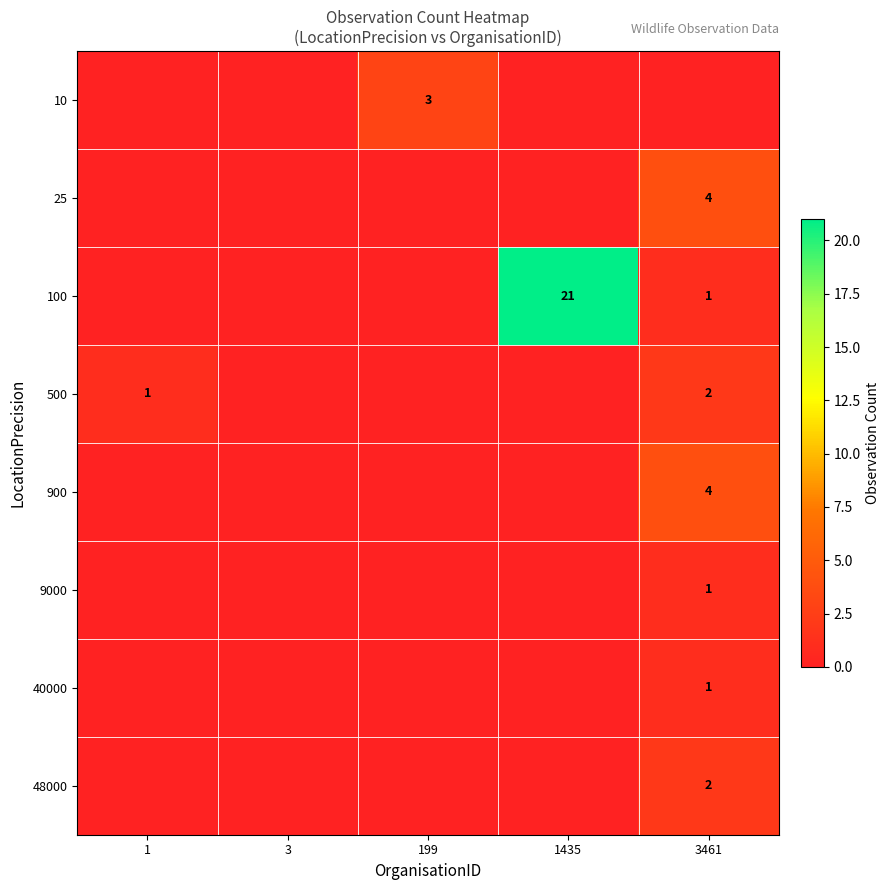

Is it true that 25 equals 1 at 3461?

False